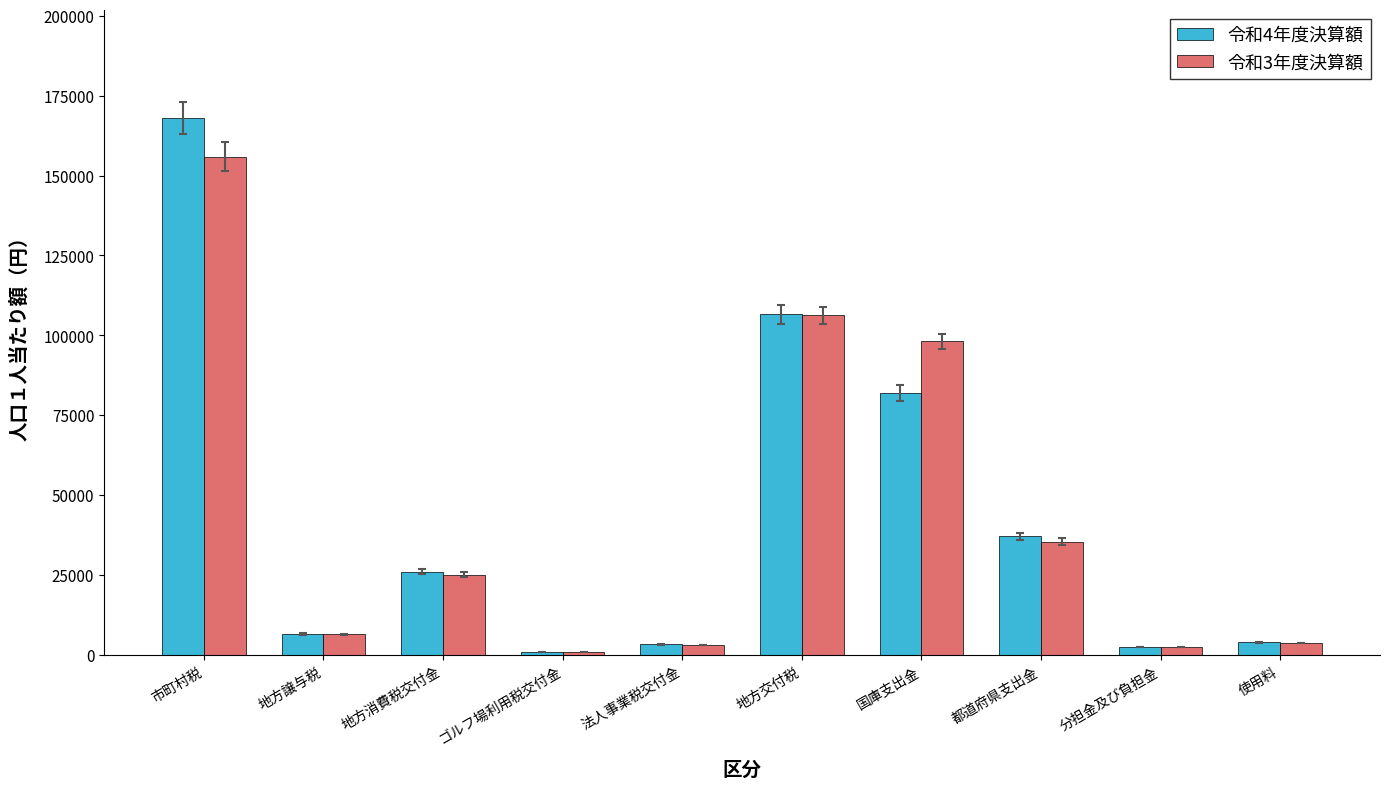

Where does the 令和4年度決算額 series first go above 26058?

市町村税